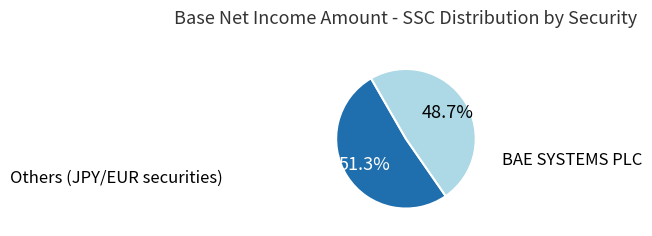

Does any single category account for the majority?

Yes